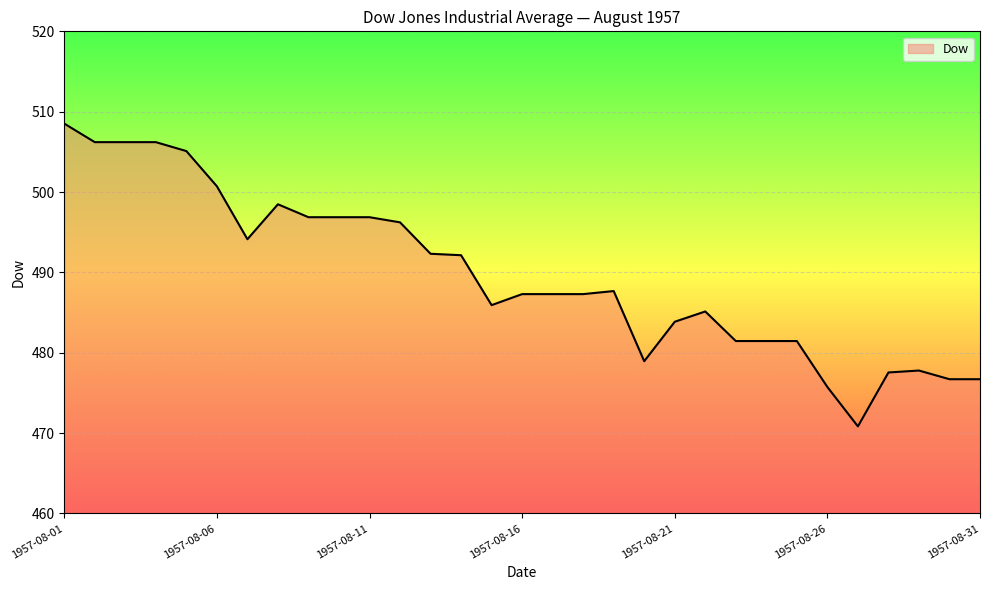

How many values are below 487?

13